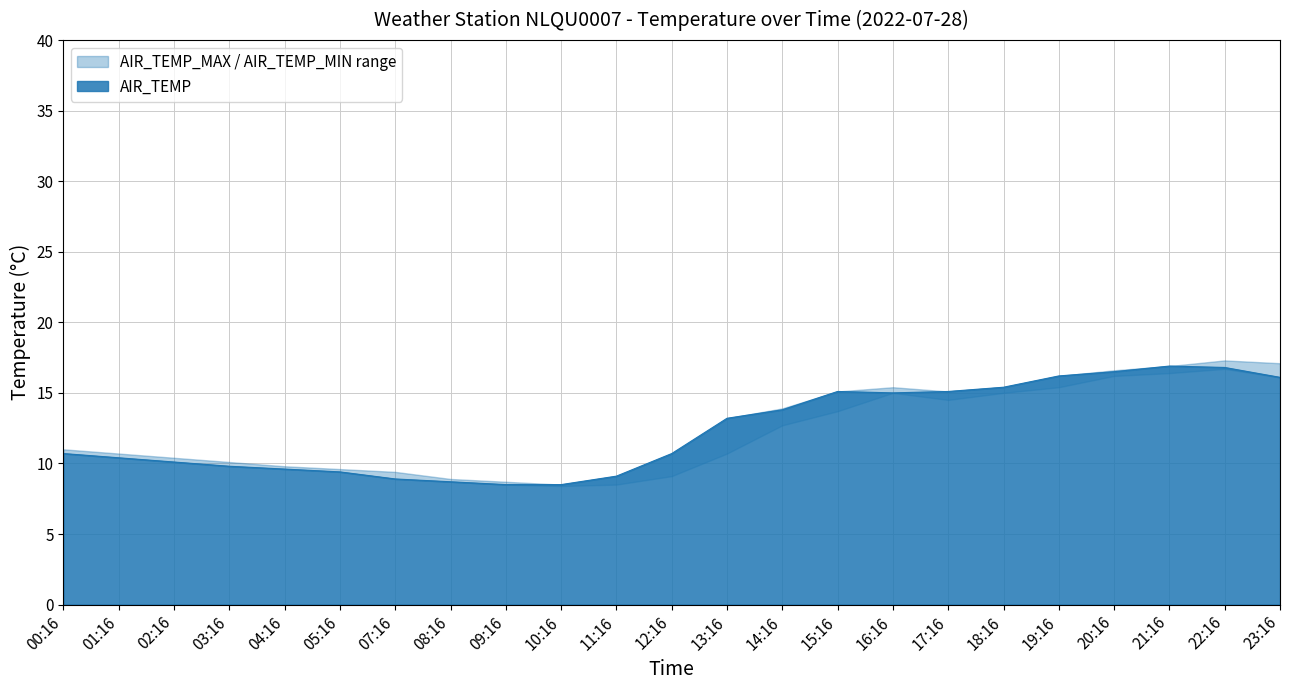

What position from the right is 12:16?

12